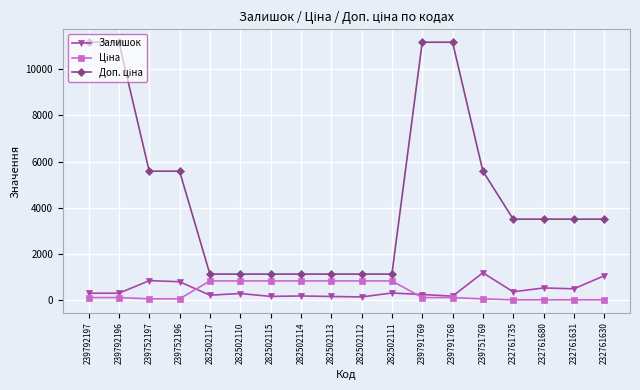

Where is Залишок nearest to the value 662?

232761680